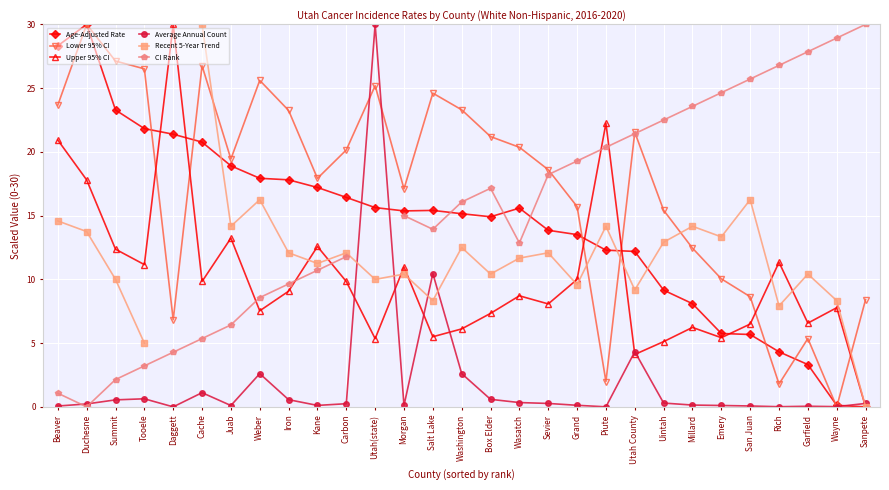

How many positive values does the Upper 95% CI series have?

28